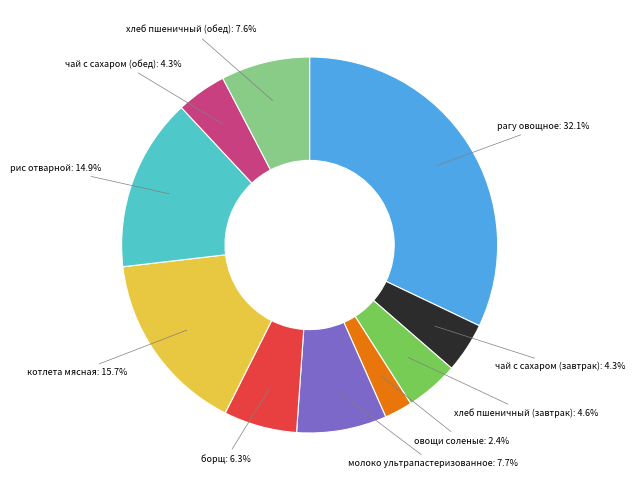

Count the number of slices in the pie.

10